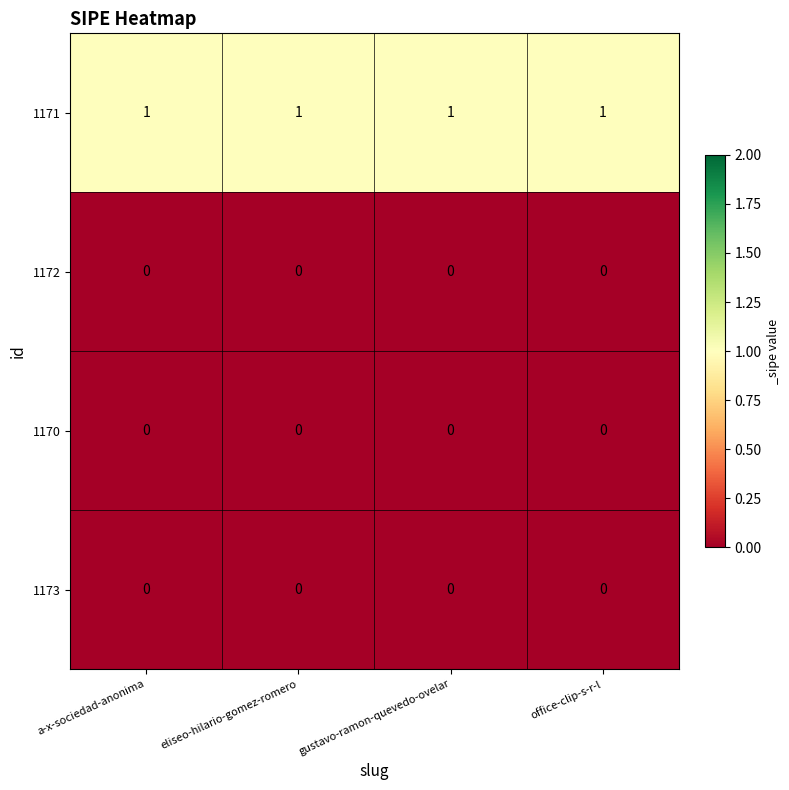

The value of 1170 at eliseo-hilario-gomez-romero is 0. True or false?

True